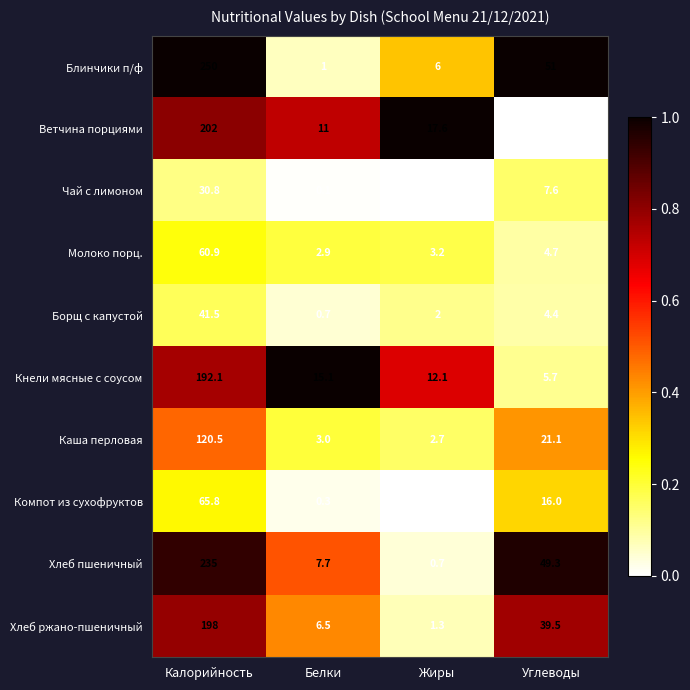

The value of Ветчина порциями at Углеводы is 0.0. True or false?

True